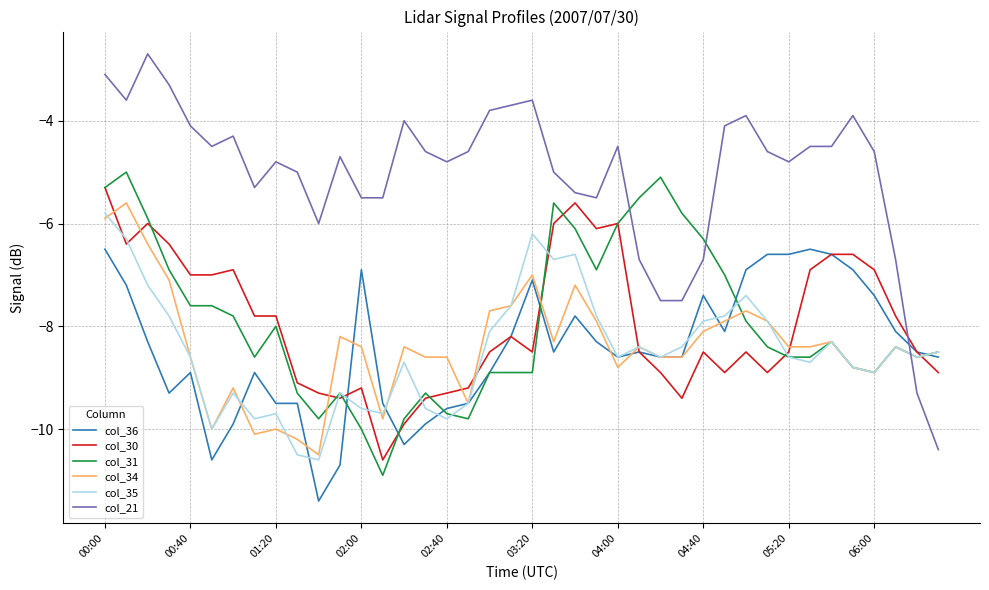

Which series has the largest total across all categories?

col_21